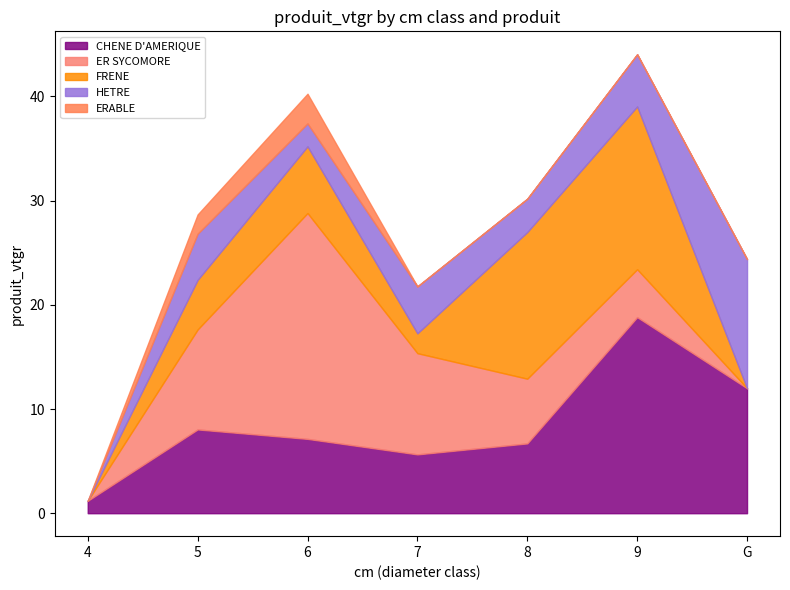

Is the value of ER SYCOMORE at 5 greater than the value of ERABLE at 8?

Yes